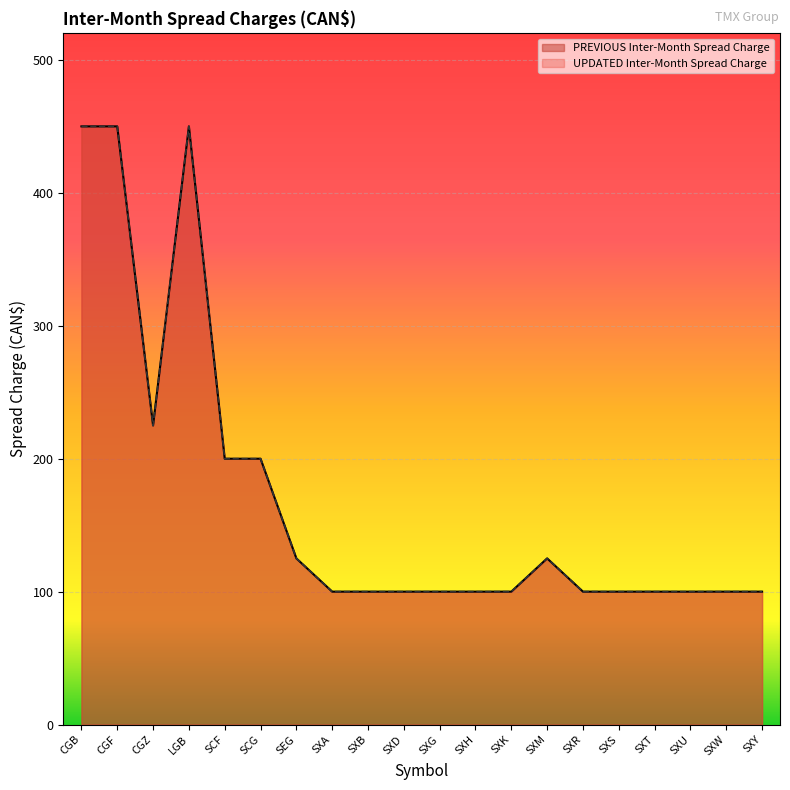

How many data points does each series have?

20